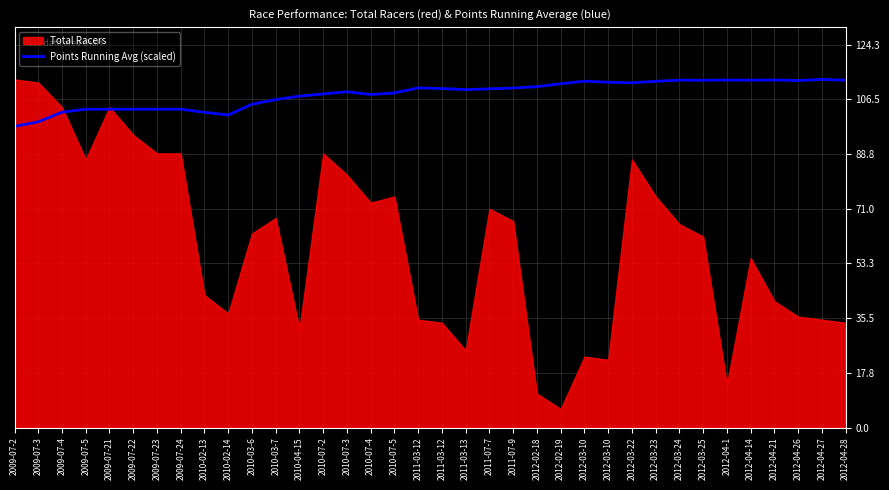

Which label corresponds to the largest value in the chart?

2012-04-27